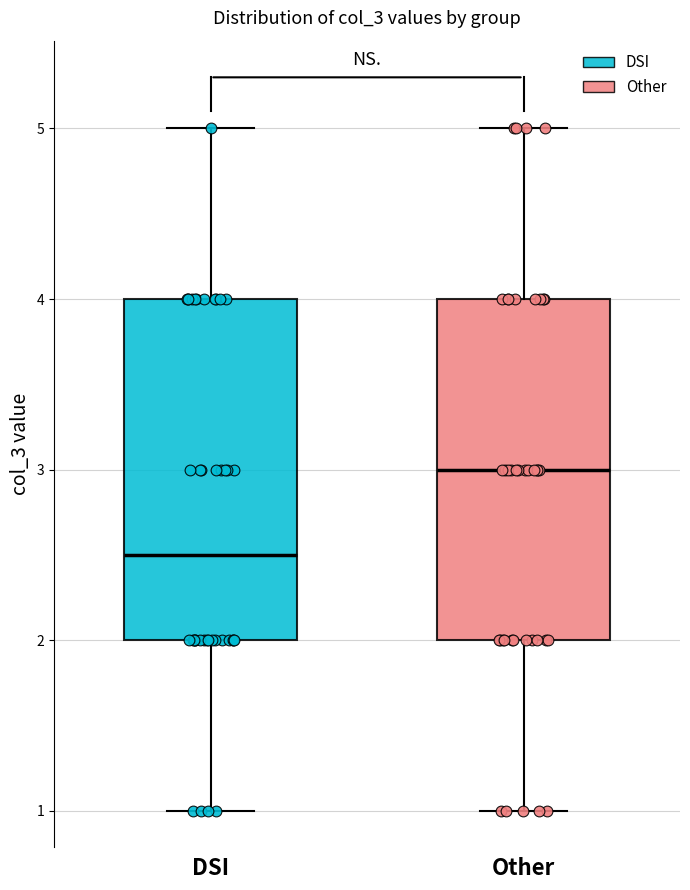

Reading left to right, transcribe this box plot: for each box, give where its median line is, the range the box spans, and where its two whiskers end, as read against the y-axis. The values are not printed on the chart, so give them approximately, as read against the axis.

DSI: median 2.5, box 2.0 to 4.0, whiskers 1.0 to 5.0
Other: median 3.0, box 2.0 to 4.0, whiskers 1.0 to 5.0